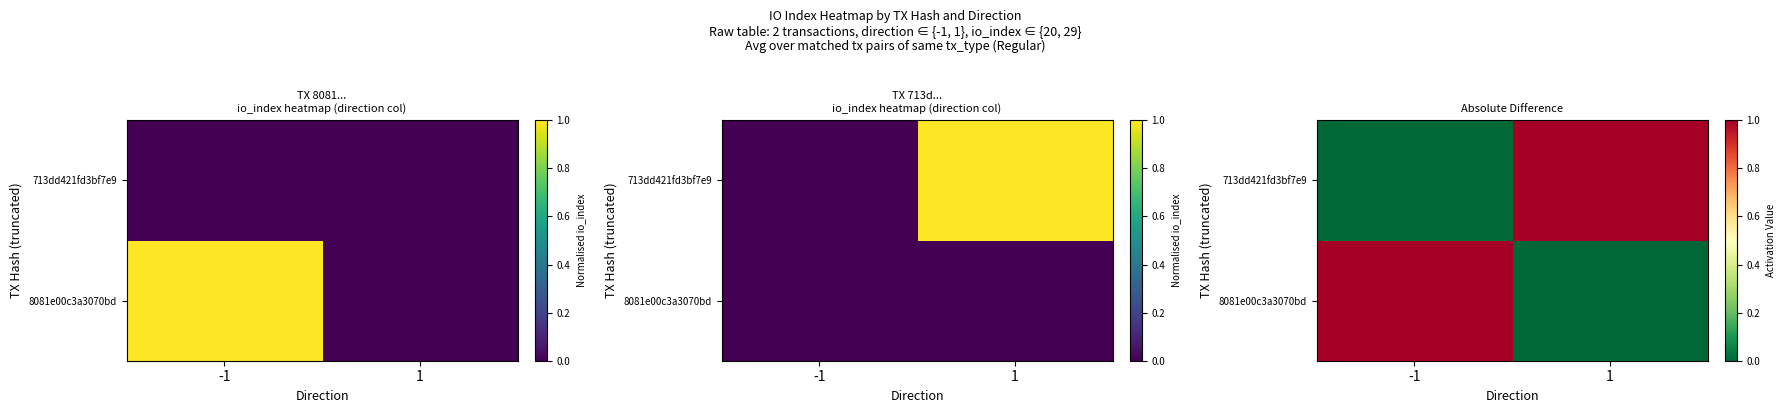

The 8081e00c3a3070bd series shows 1 at -1. True or false?

False